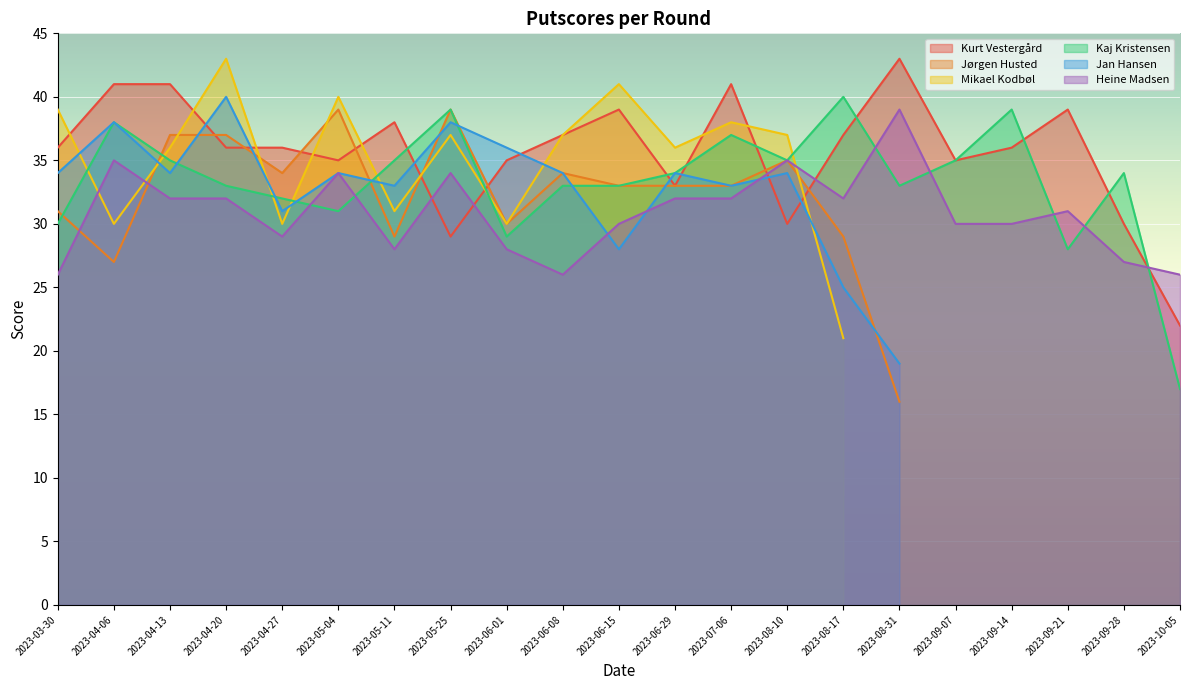

The Kaj Kristensen series shows 34 at 2023-06-29. True or false?

True